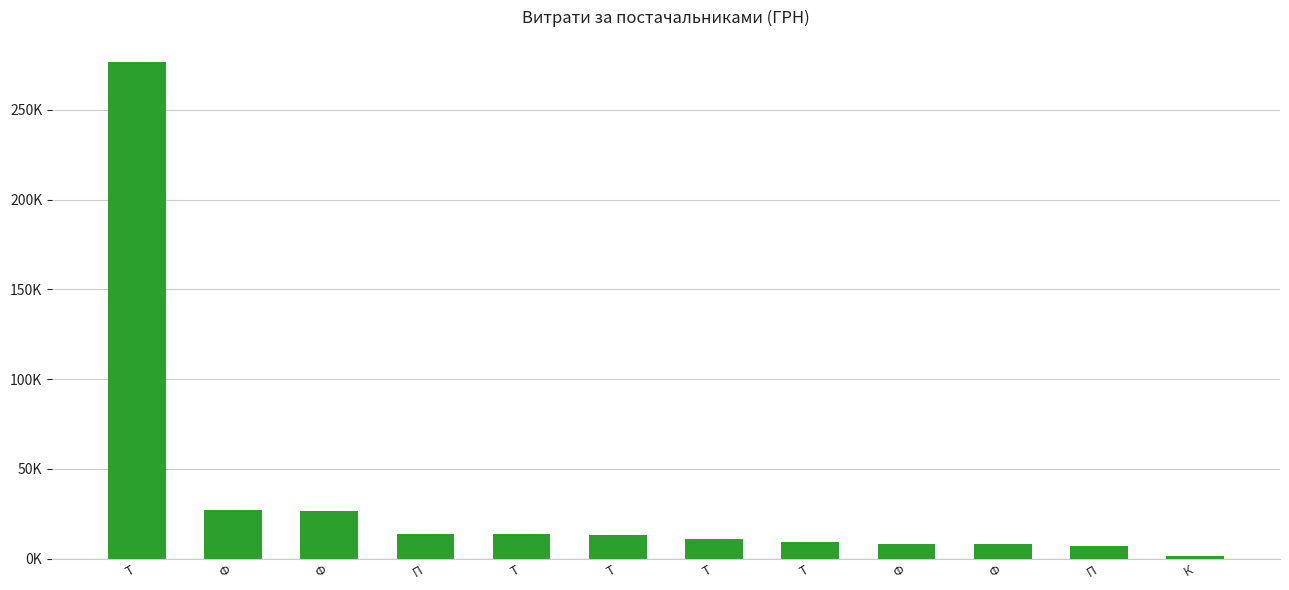

What value does the data have at Ф?

26370.0